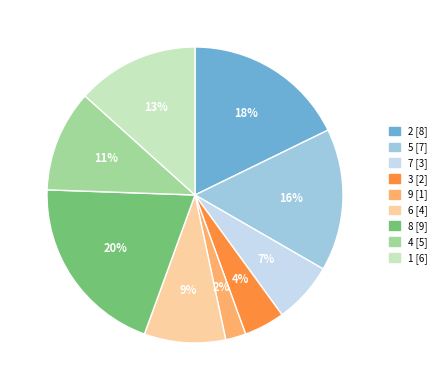

To the nearest percent, what is the difference between the largest and smallest slice percentages?

18%